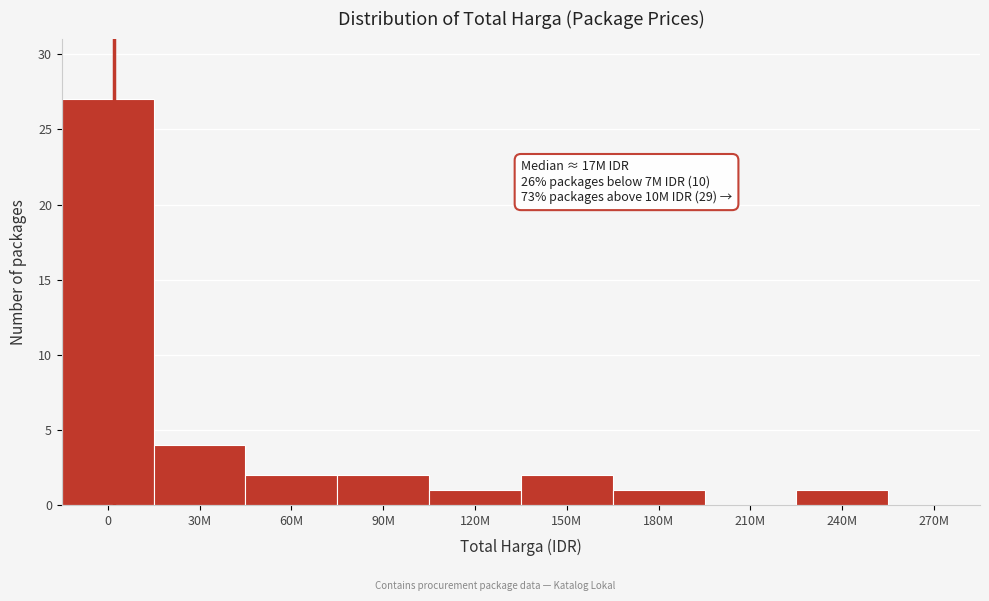

Reading left to right, list all the values displayed in this chart.

0=27	30M=4	60M=2	90M=2	120M=1	150M=2	180M=1	210M=0	240M=1	270M=0